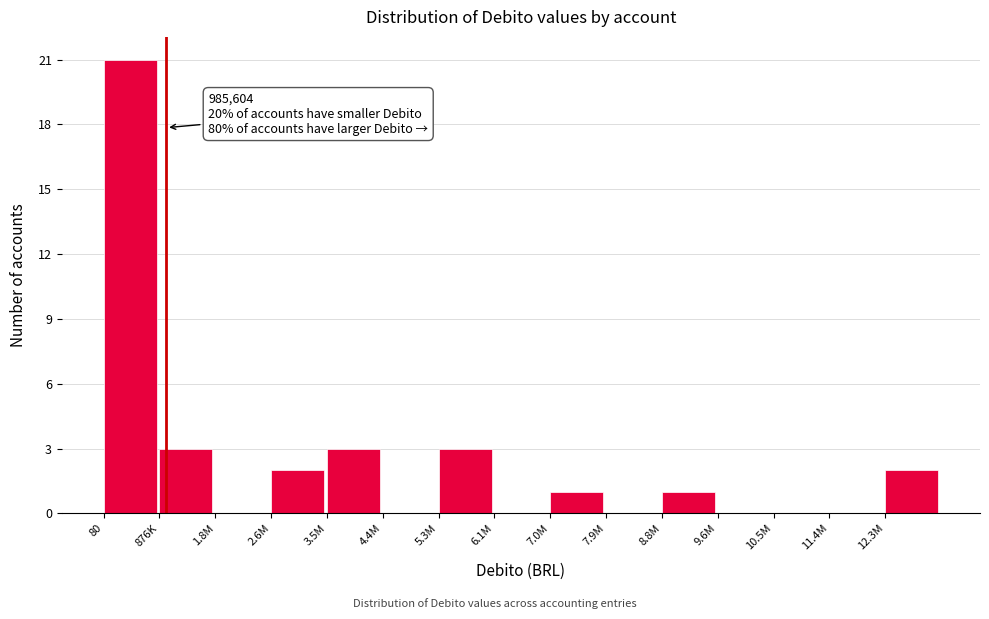

Reading right to left, list all the values displayed in this chart.

12.3M=2	11.4M=0	10.5M=0	9.6M=0	8.8M=1	7.9M=0	7.0M=1	6.1M=0	5.3M=3	4.4M=0	3.5M=3	2.6M=2	1.8M=0	876K=3	80=21